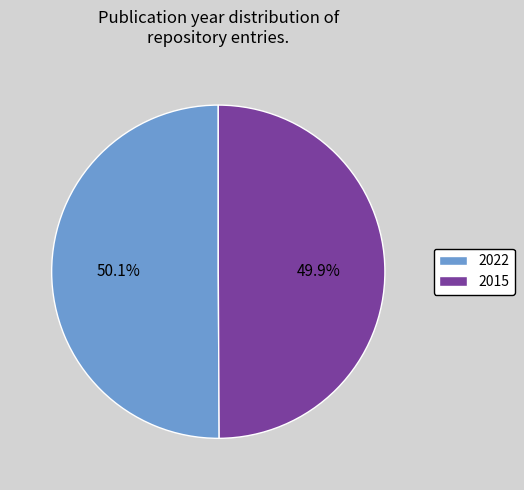

Approximately how many times larger is the value at 2015 compared to 2022?

1.0